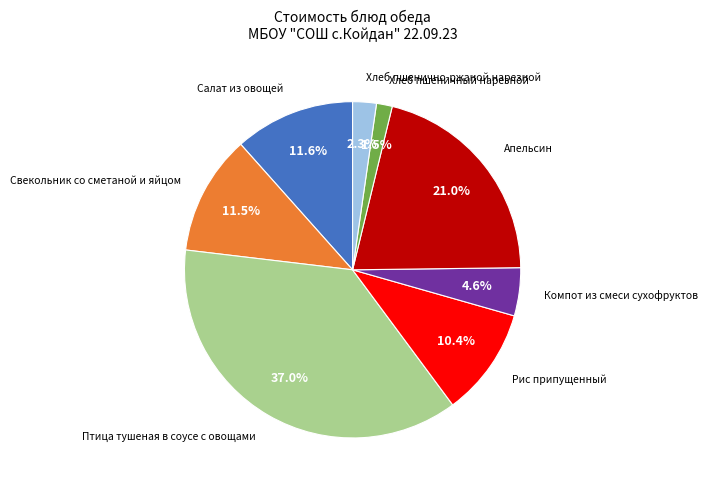

Is there a majority slice in this chart?

No